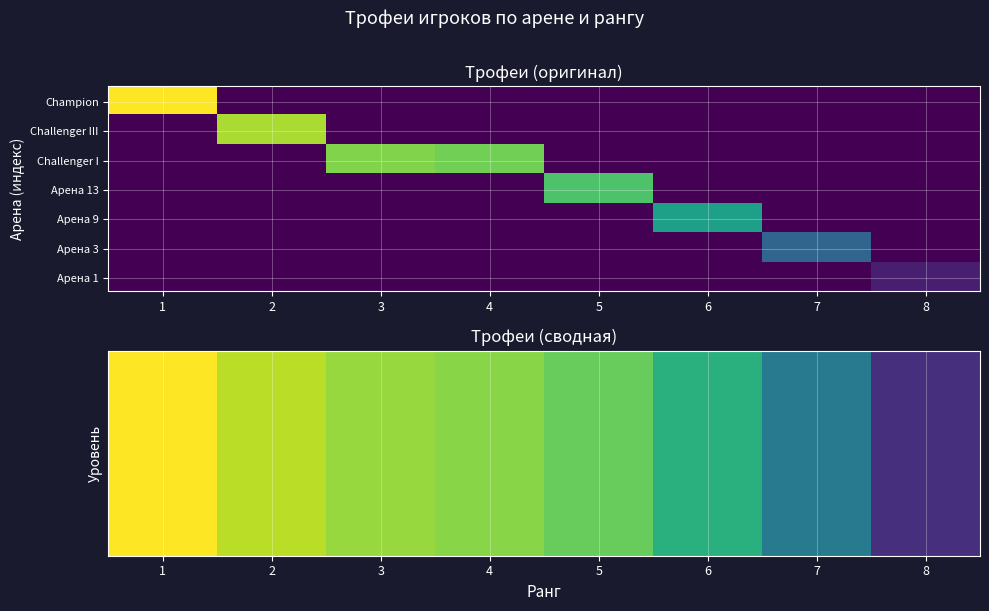

What is the maximum value for Arena 3?

867